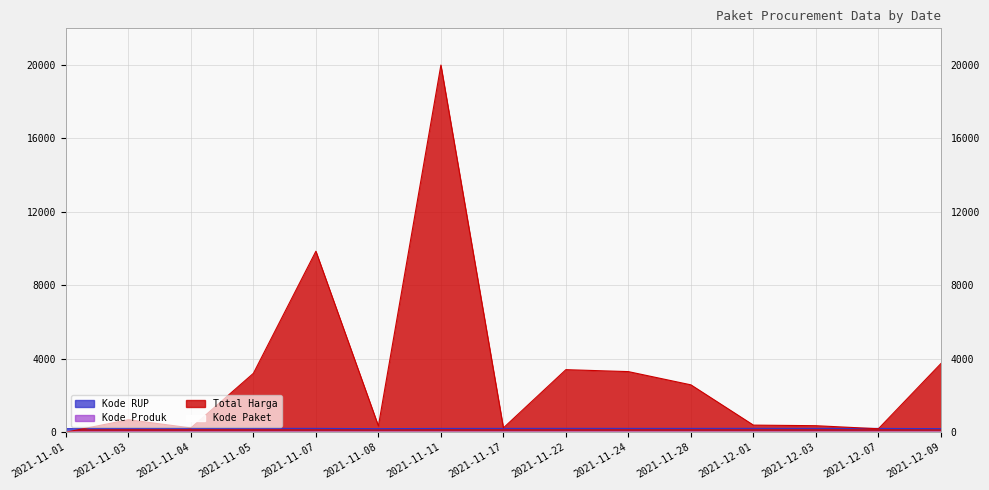

Reading left to right, list all the values displayed in this chart.

Total Harga: 2.3	683.0	235.1	3208.7	9860.4	343.9	20000.0	237.1	3409.3	3302.8	2582.2	388.3	356.8	189.6	3741.7
Kode Paket: 0.0	0.0	0.1	0.1	0.1	0.1	0.2	0.3	0.4	0.5	0.6	0.7	0.8	0.9	1.0
Kode Produk: 10.2	10.2	10.4	10.5	10.2	9.0	9.0	9.0	10.5	10.2	9.1	9.3	8.9	9.0	9.0
Kode RUP: 194.8	208.1	208.1	210.0	210.4	194.8	208.1	210.3	211.9	209.9	210.0	212.6	211.1	208.1	197.1